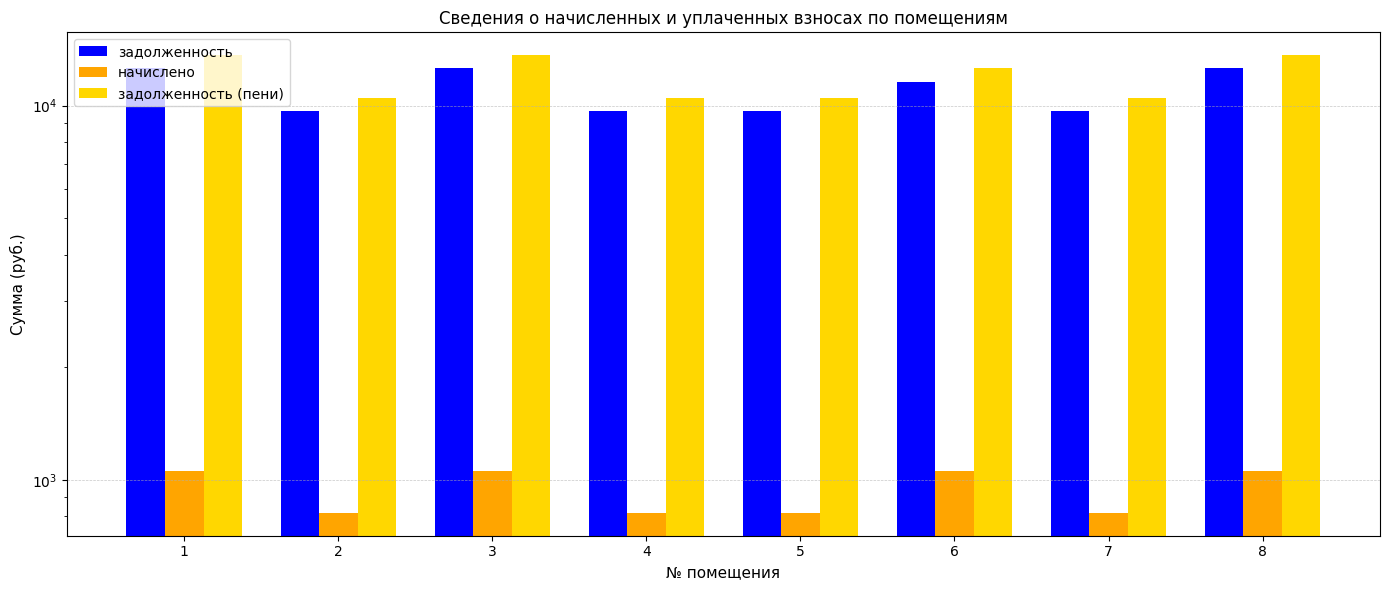

Rank the categories by задолженность (пени) value from lowest to highest.

2, 4, 5, 7, 6, 1, 3, 8